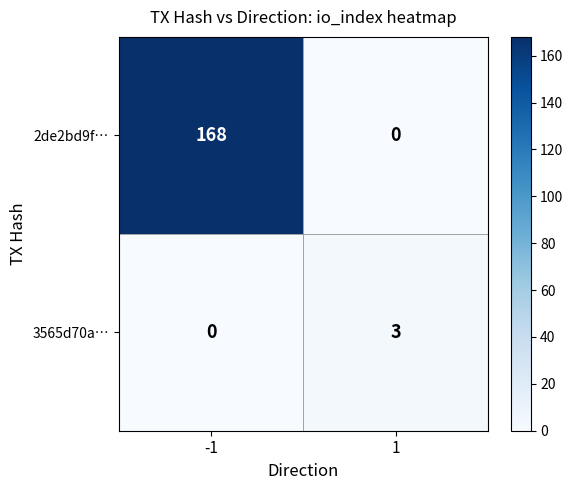

List the series in order of their overall mean, highest first.

2de2bd9f…, 3565d70a…